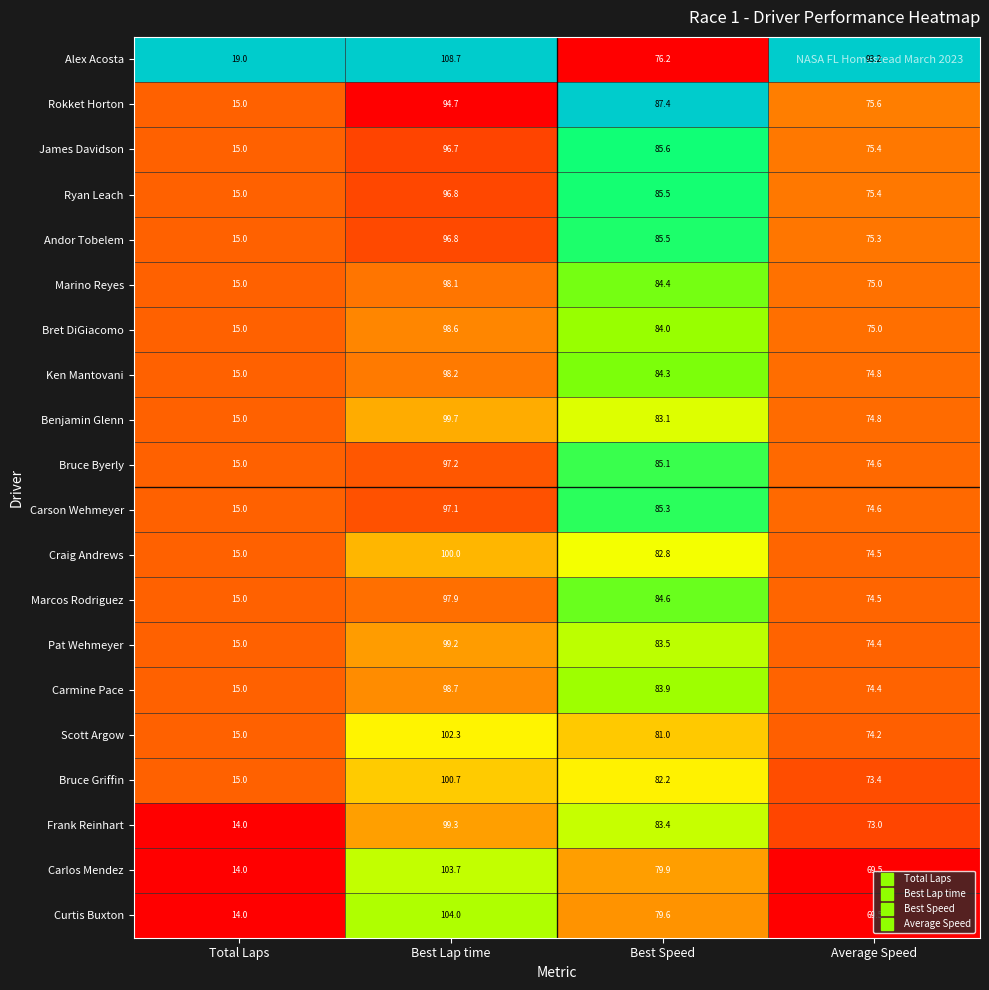

What is the difference between the highest and lowest values at Total Laps?

5.0